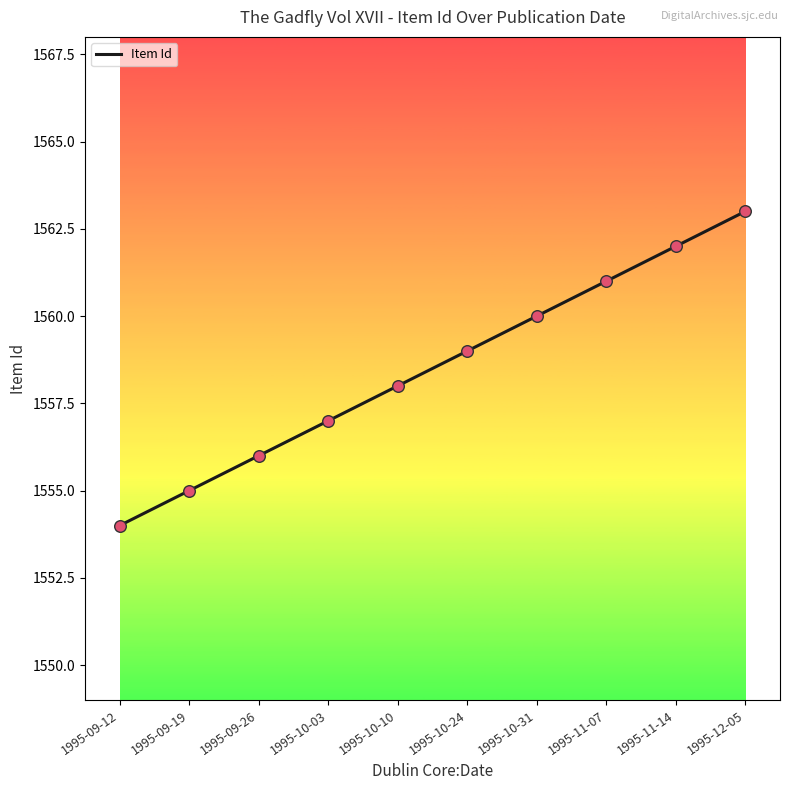

Which has a higher value, 1995-09-12 or 1995-11-14?

1995-11-14